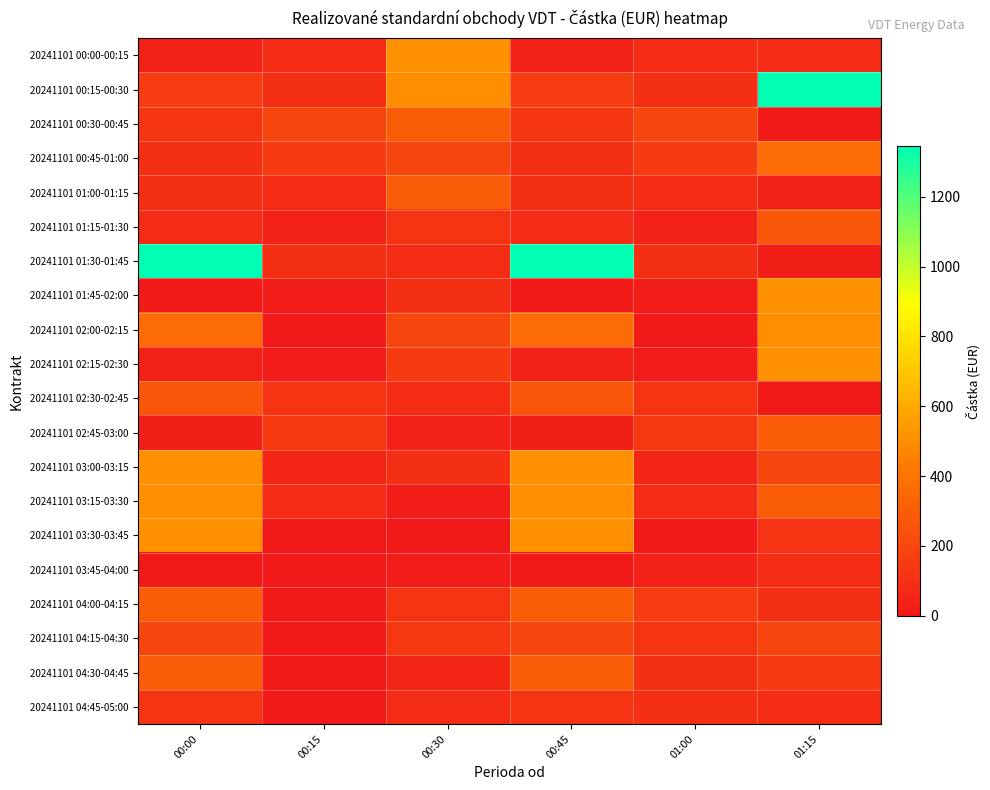

Which has a higher value, 00:00 or 00:45?

00:00